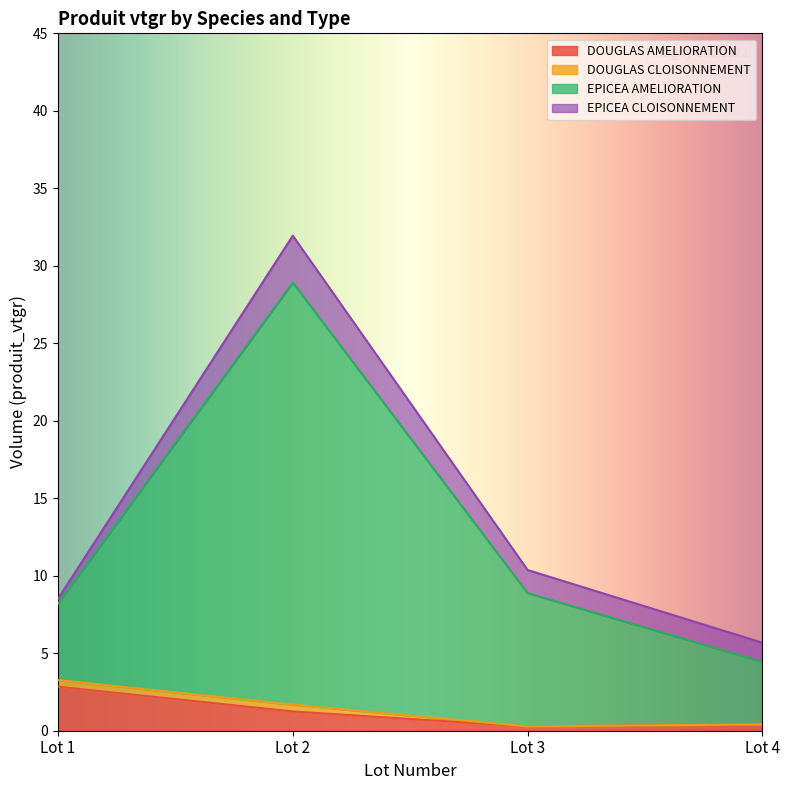

True or false: DOUGLAS AMELIORATION has a value of 0.3 at Lot 3.

True